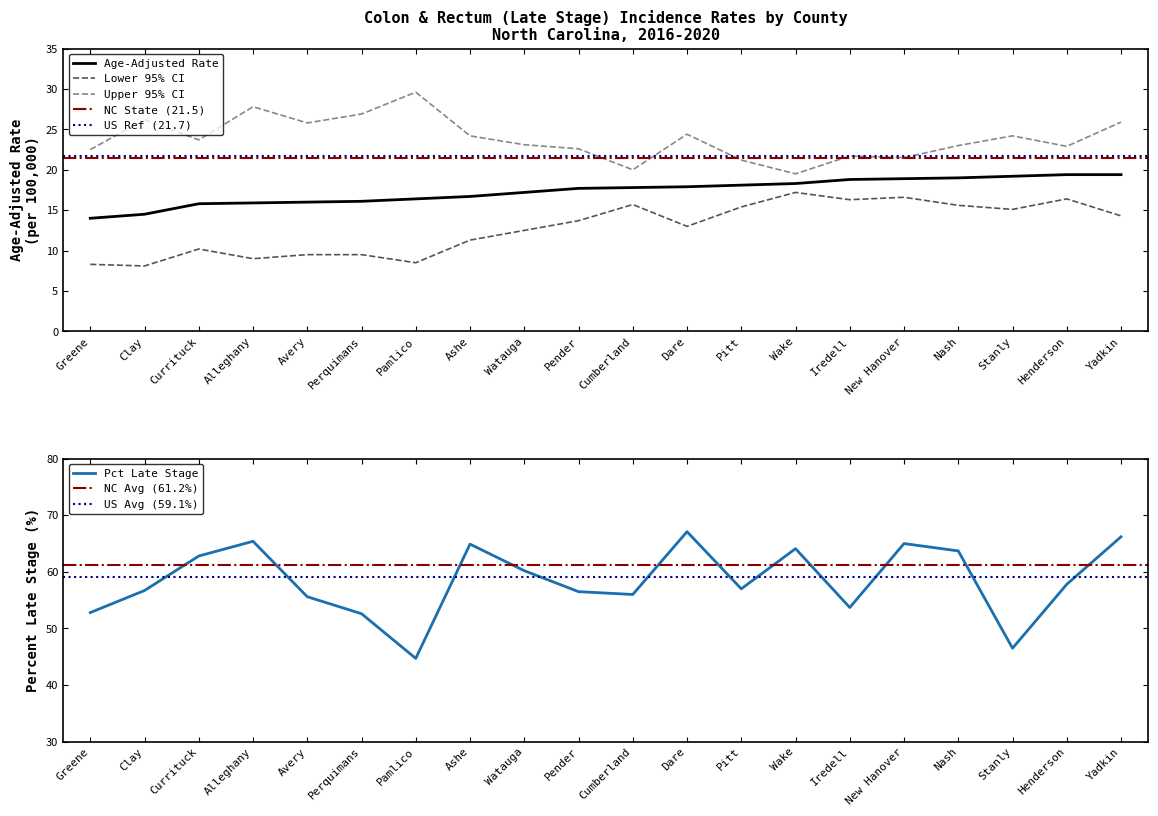

True or false: Upper 95% CI and Age-Adjusted Rate intersect in this chart.

False